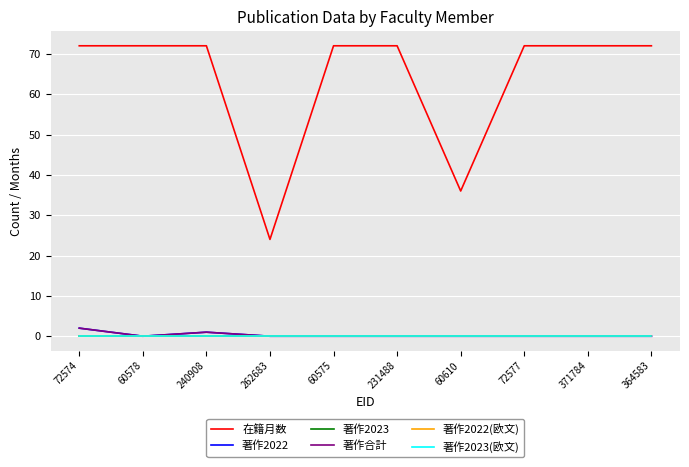

Does the chart display data point markers on the line(s)?

No